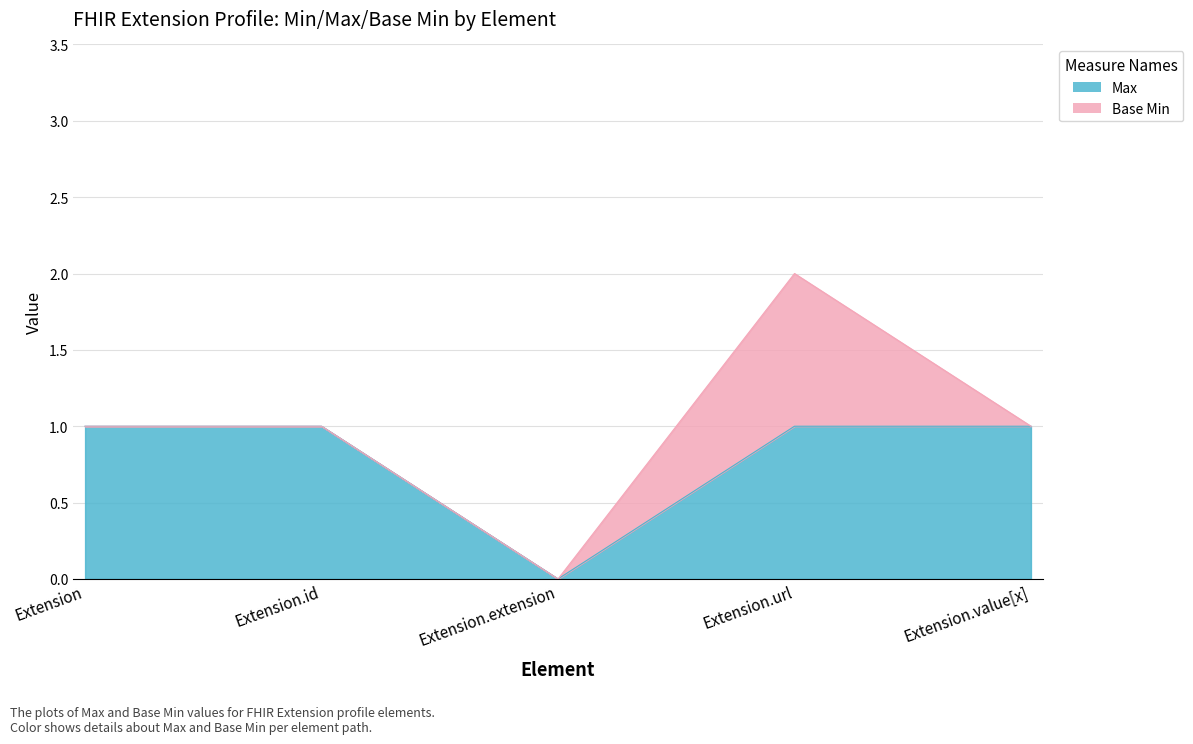

Where is the first local minimum?

Extension.extension